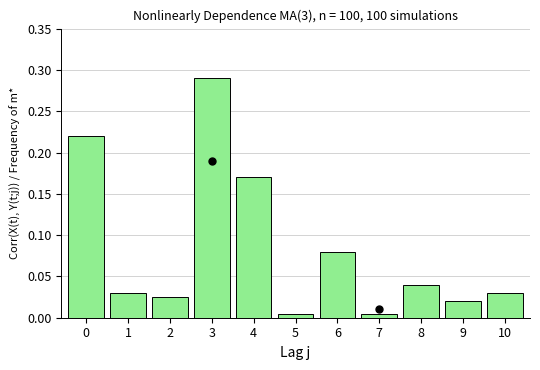

The chart shows a value of 0.5 at 3. True or false?

False